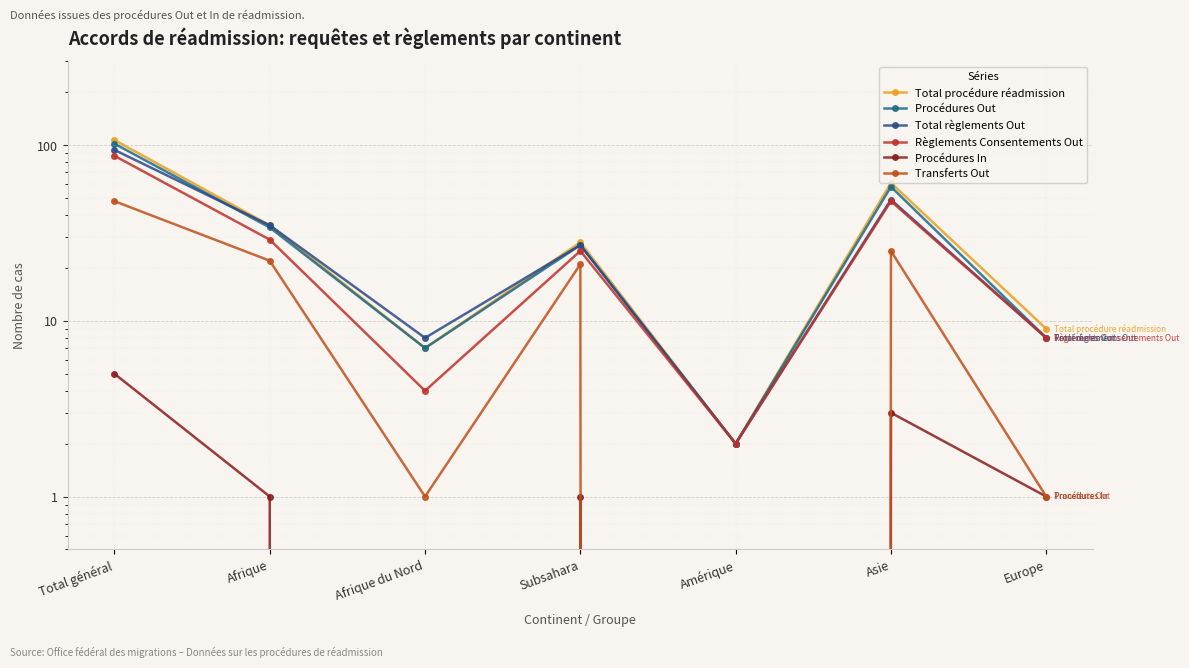

Read the Total règlements Out value at Subsahara.

27